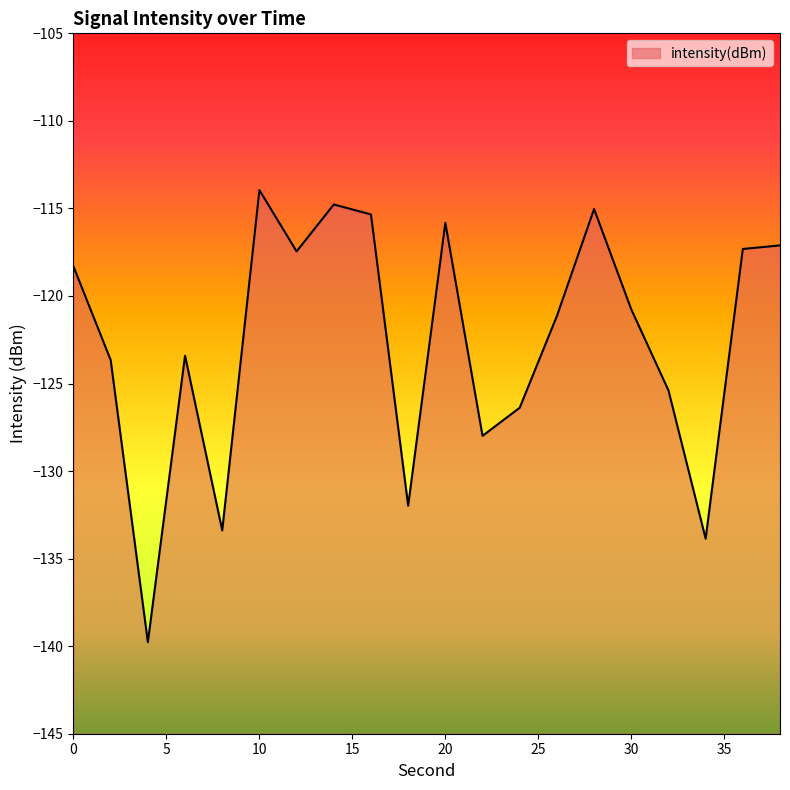

Rank the categories by value from highest to lowest.

10, 14, 28, 16, 20, 38, 36, 12, 0, 30, 26, 6, 2, 32, 24, 22, 18, 8, 34, 4